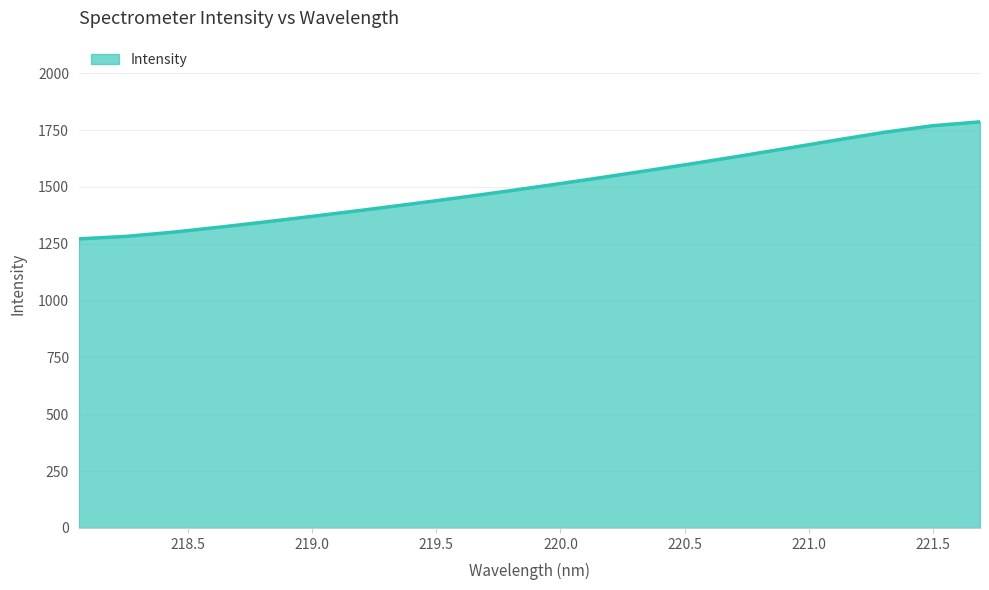

What is the maximum value shown in the chart?

1786.4